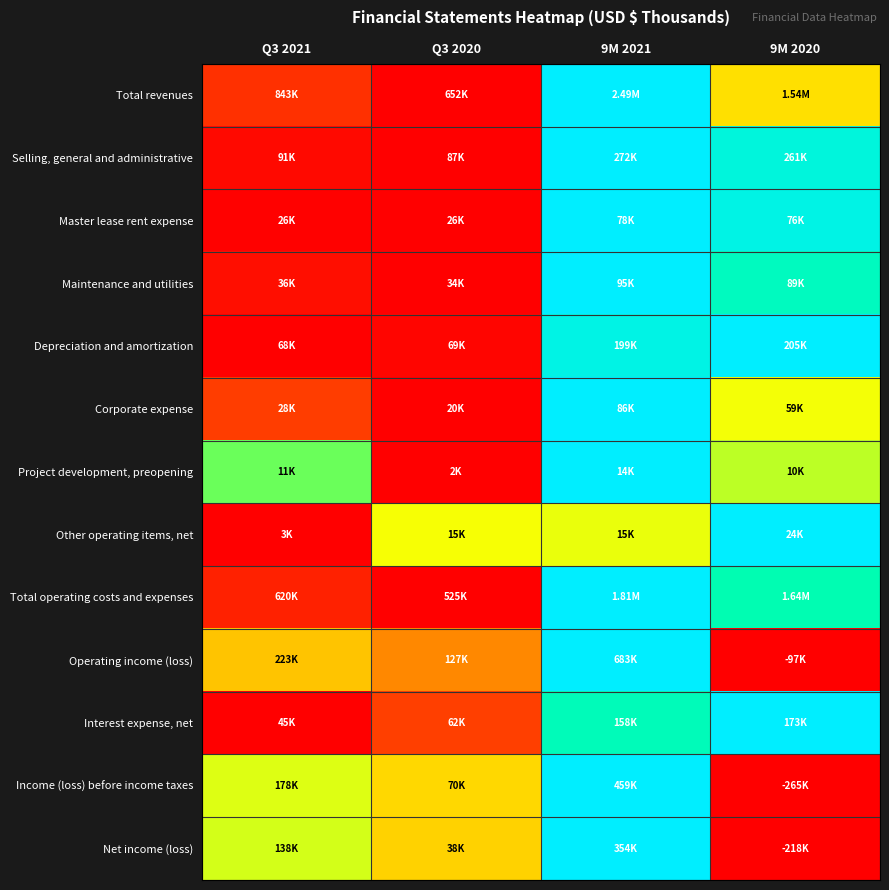

At which category does the chart reach its peak across all series?

9M 2021